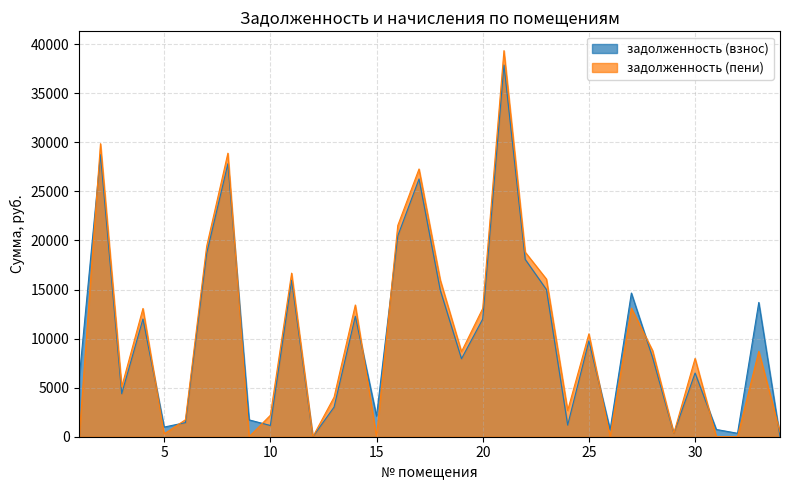

The value of задолженность (пени) at 15 is 19438.1. True or false?

False